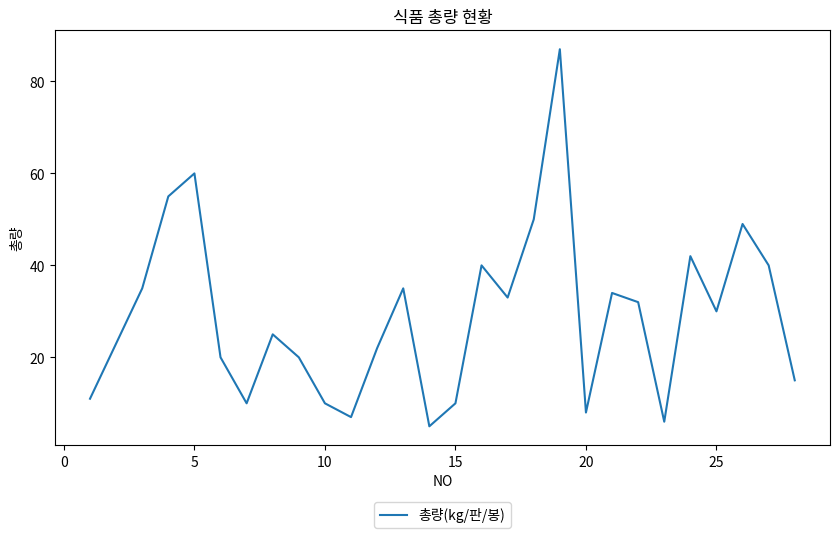

What is the difference between the maximum and minimum values?

82